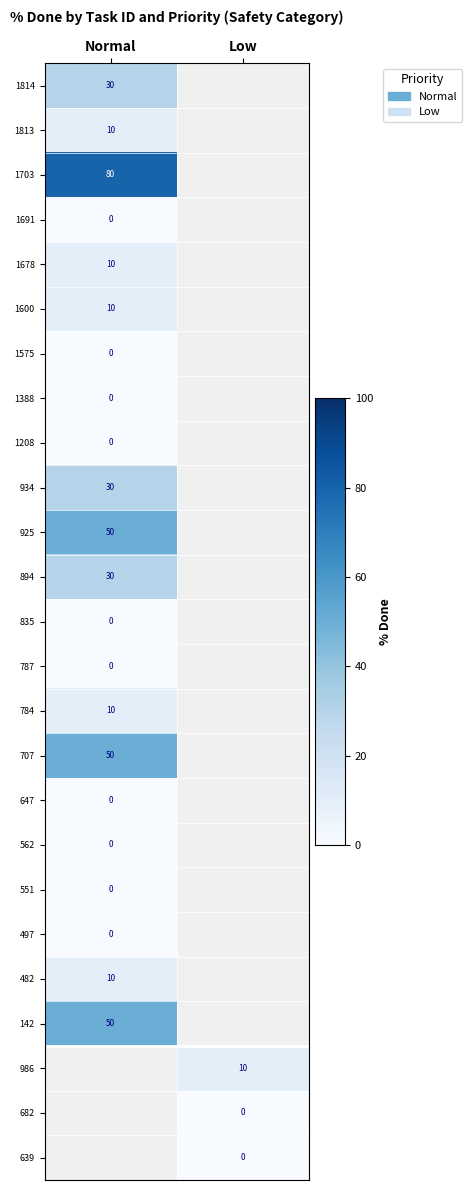

True or false: 1813 has a value of 10 at Normal.

True